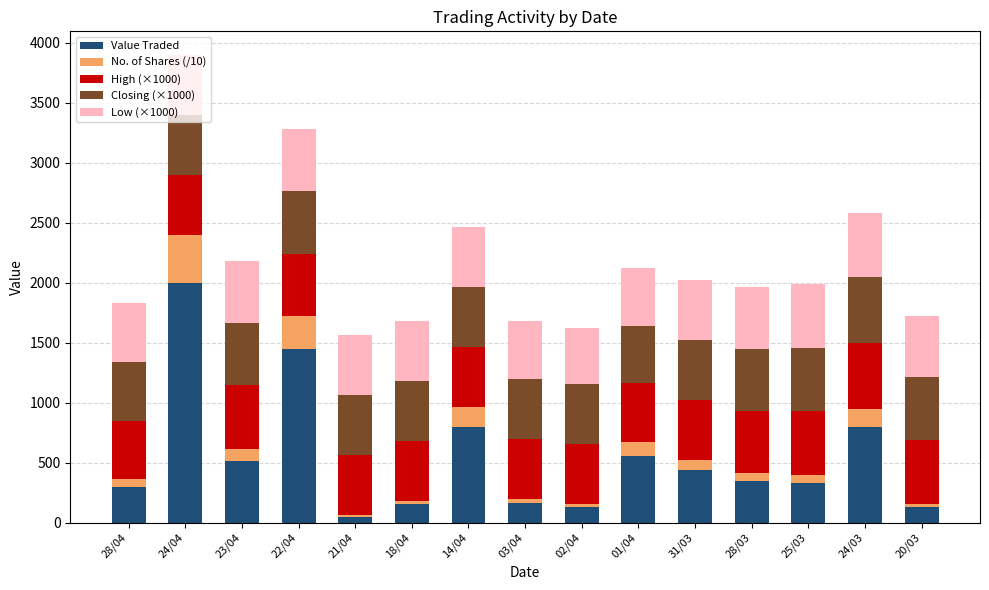

Are the bars grouped side by side (vs. stacked)?

No